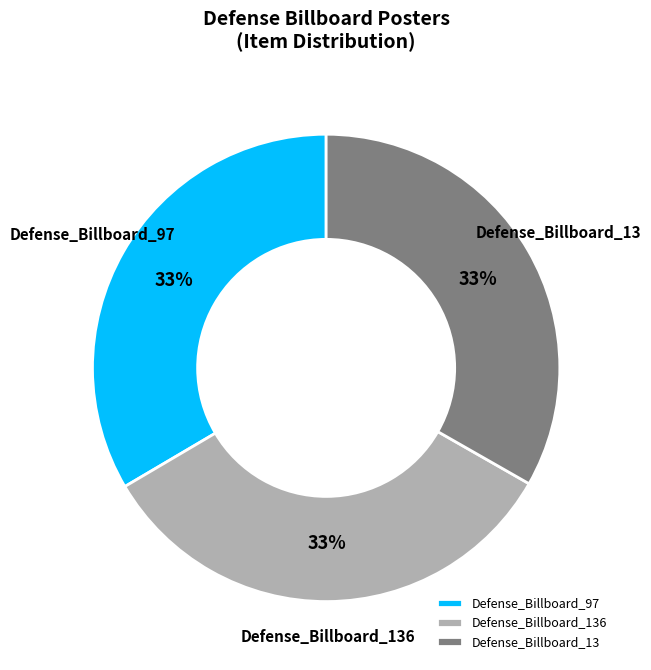

Is Defense_Billboard_13 the majority of the pie?

No